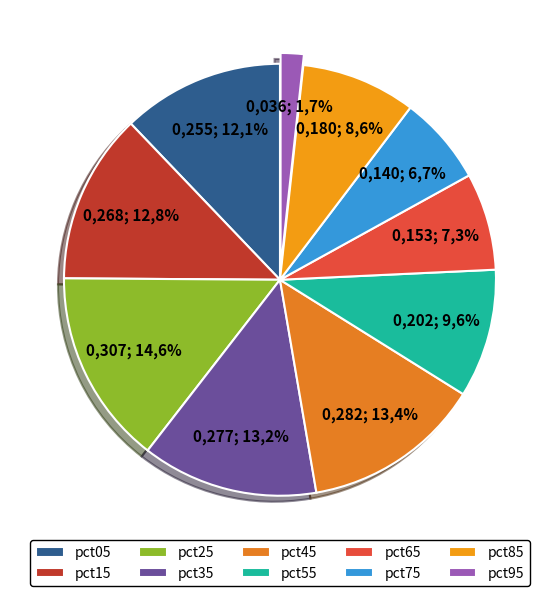

To the nearest percent, what percentage of the pie is pct85?

9%